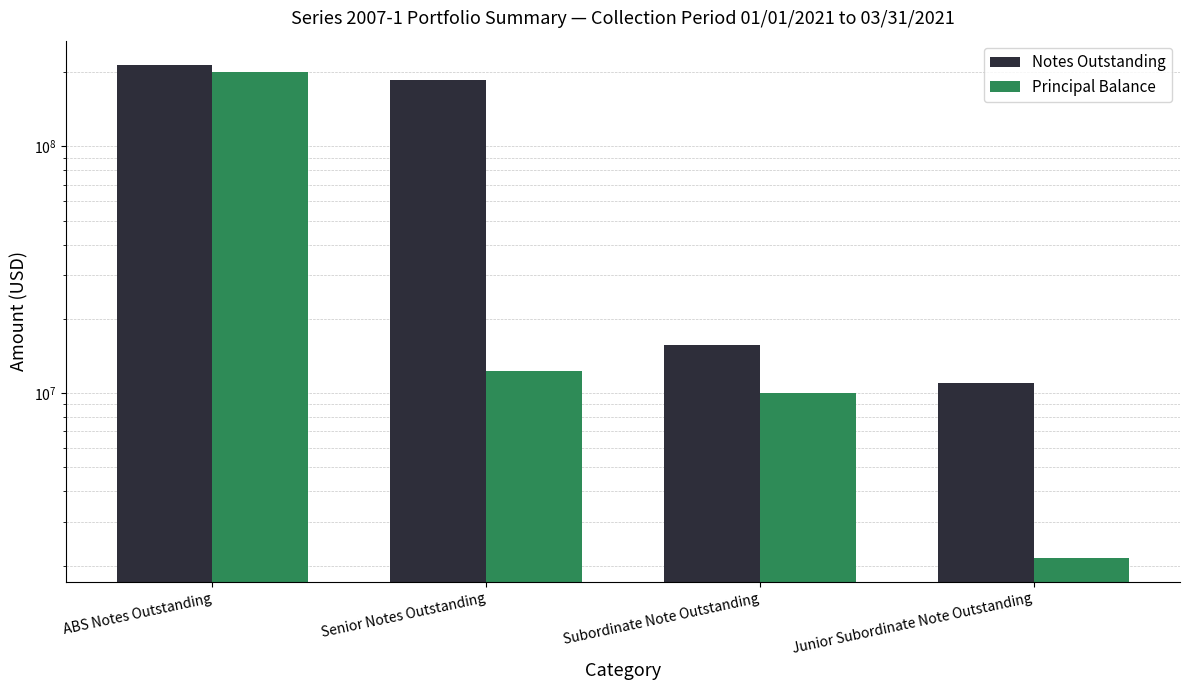

At which label does Principal Balance reach its peak?

ABS Notes Outstanding